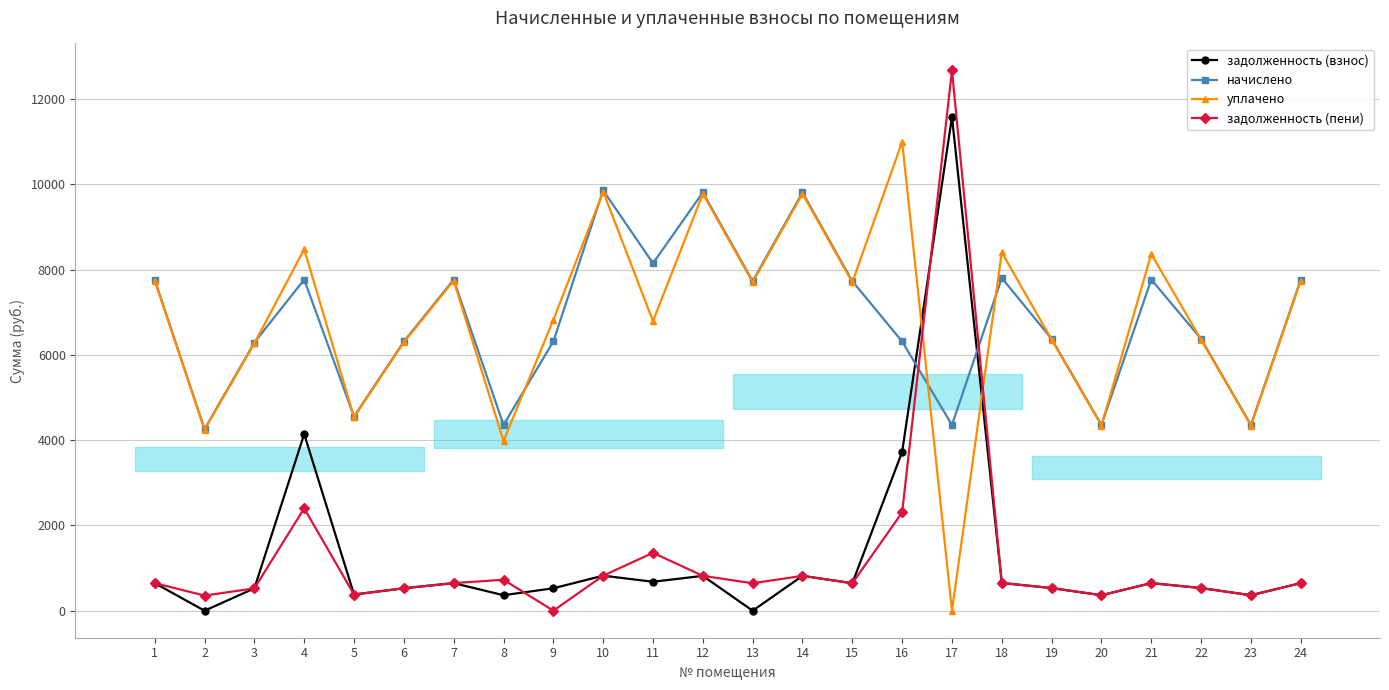

Which series has the widest spread of values?

задолженность (пени)